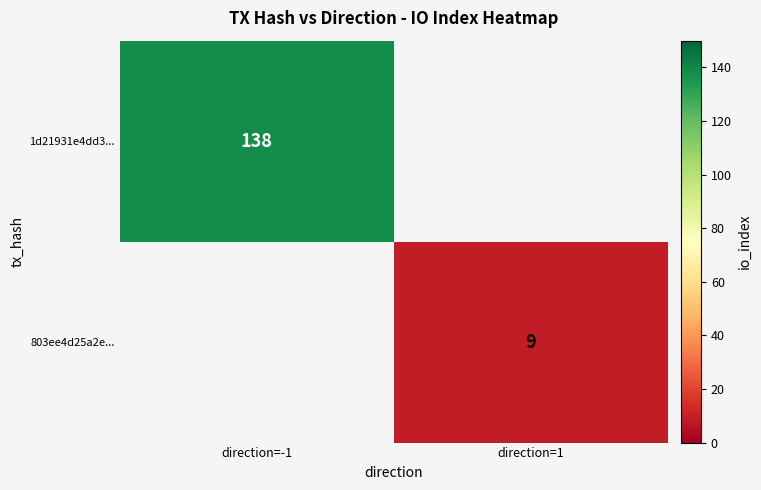

What is the maximum value shown in the chart?

138.0